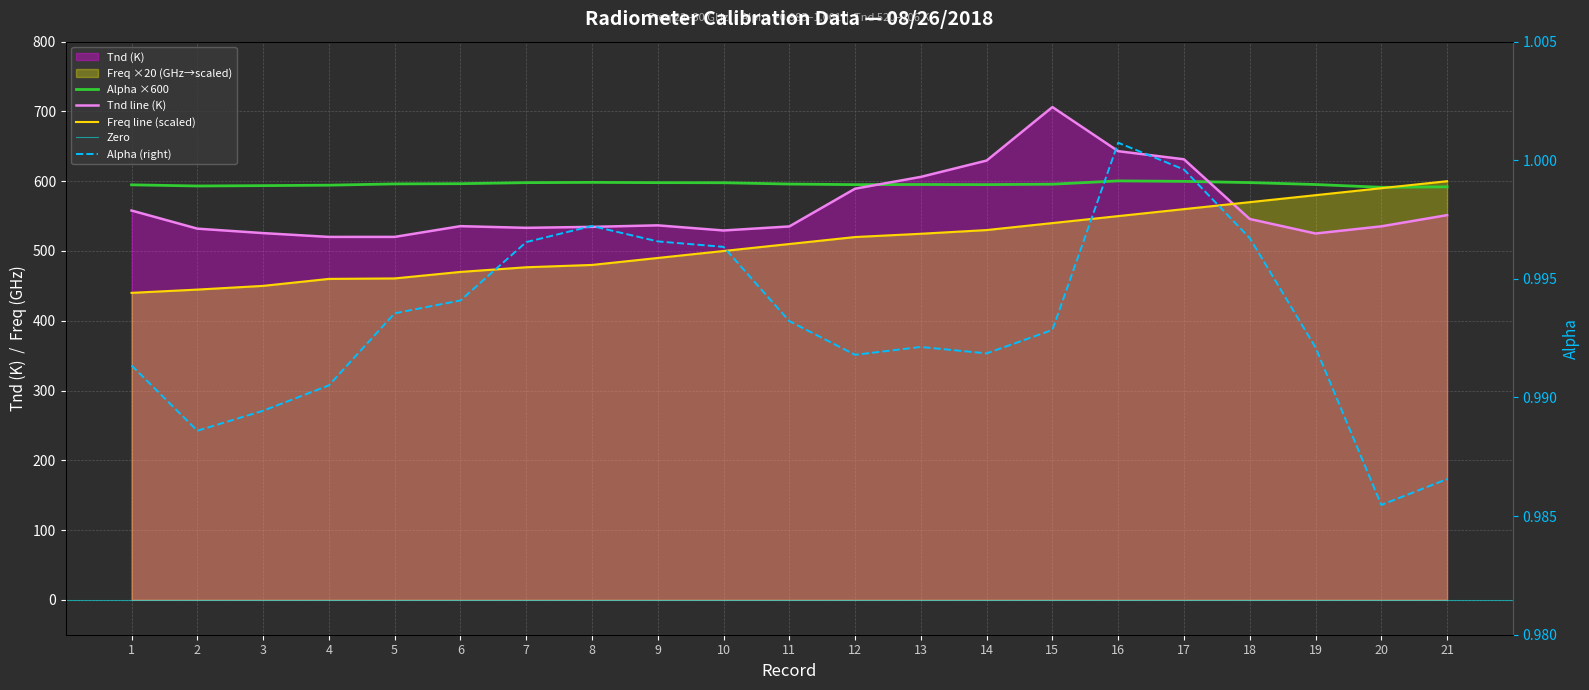

At which category does Tnd reach its first local peak?

6